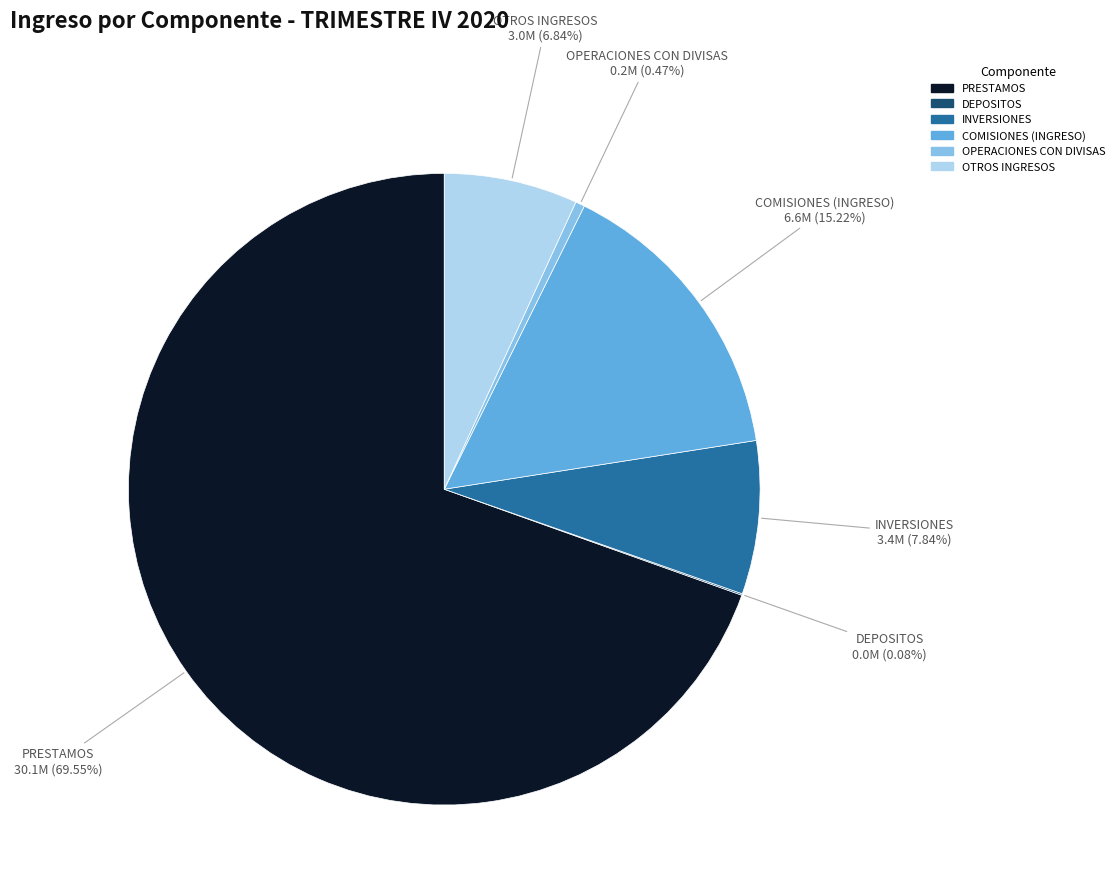

What is the largest slice in the pie chart?

PRESTAMOS